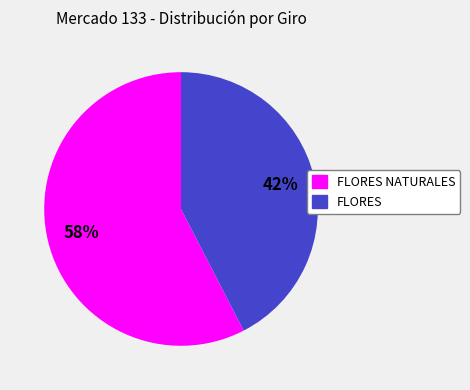

Is there a majority slice in this chart?

Yes